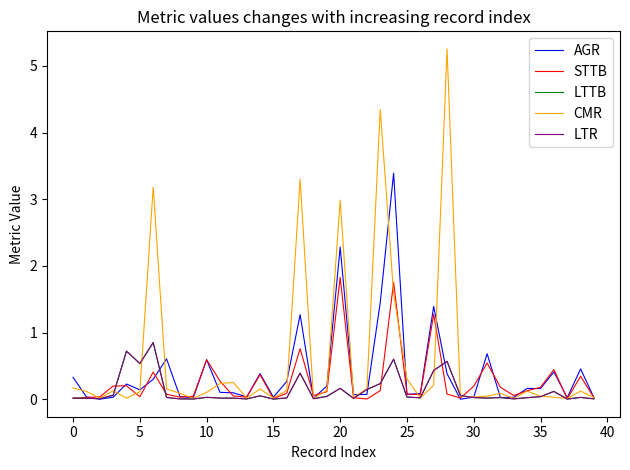

True or false: LTTB has more than 2 interior local peaks.

True